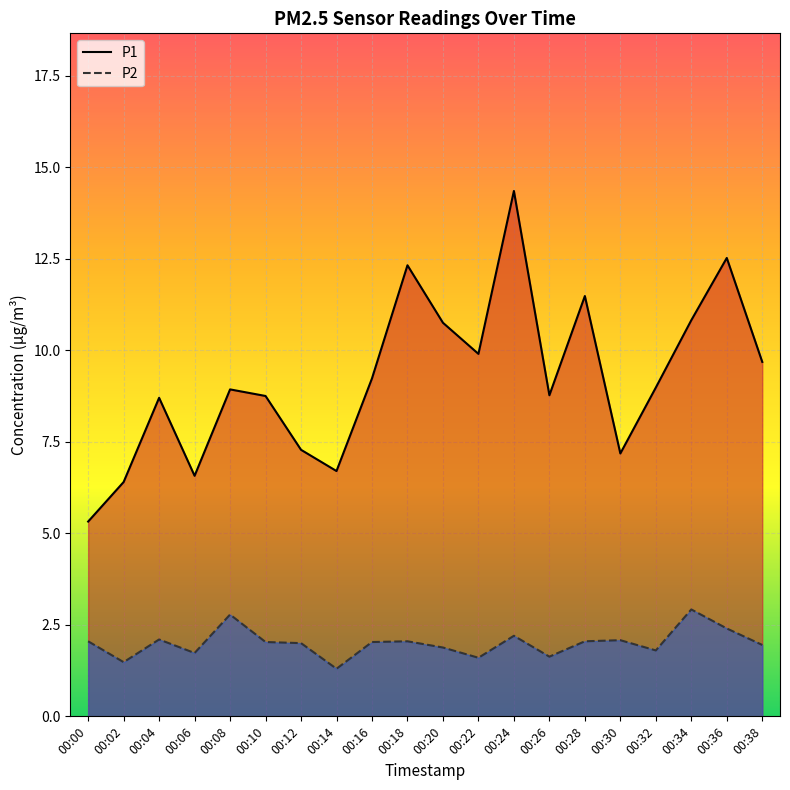

At which category does P1 reach its first local peak?

00:04